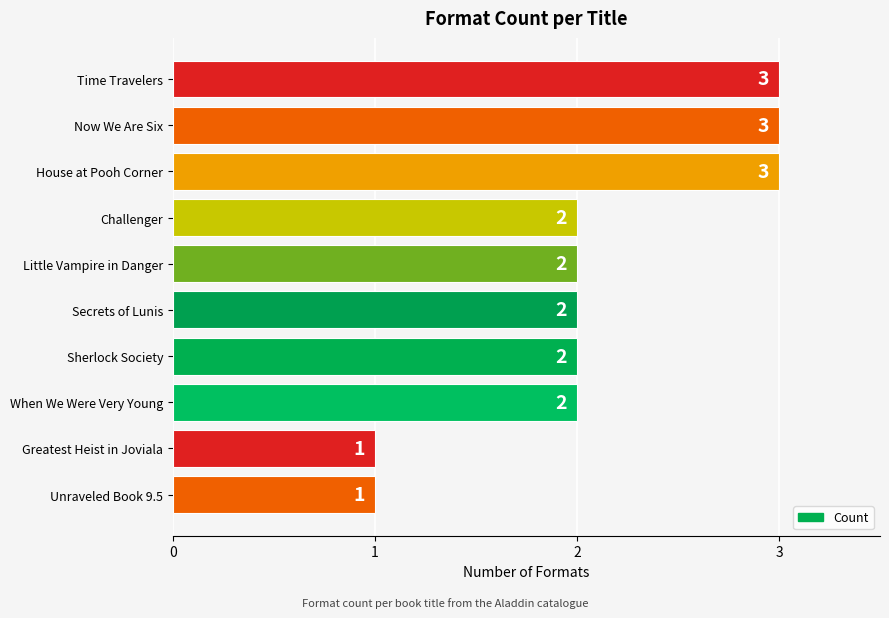

Count the values in the range 2 to 3.

8